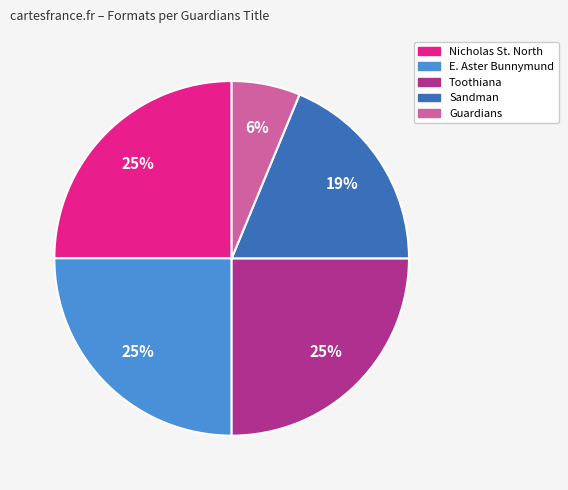

How many segments does this pie chart have?

5